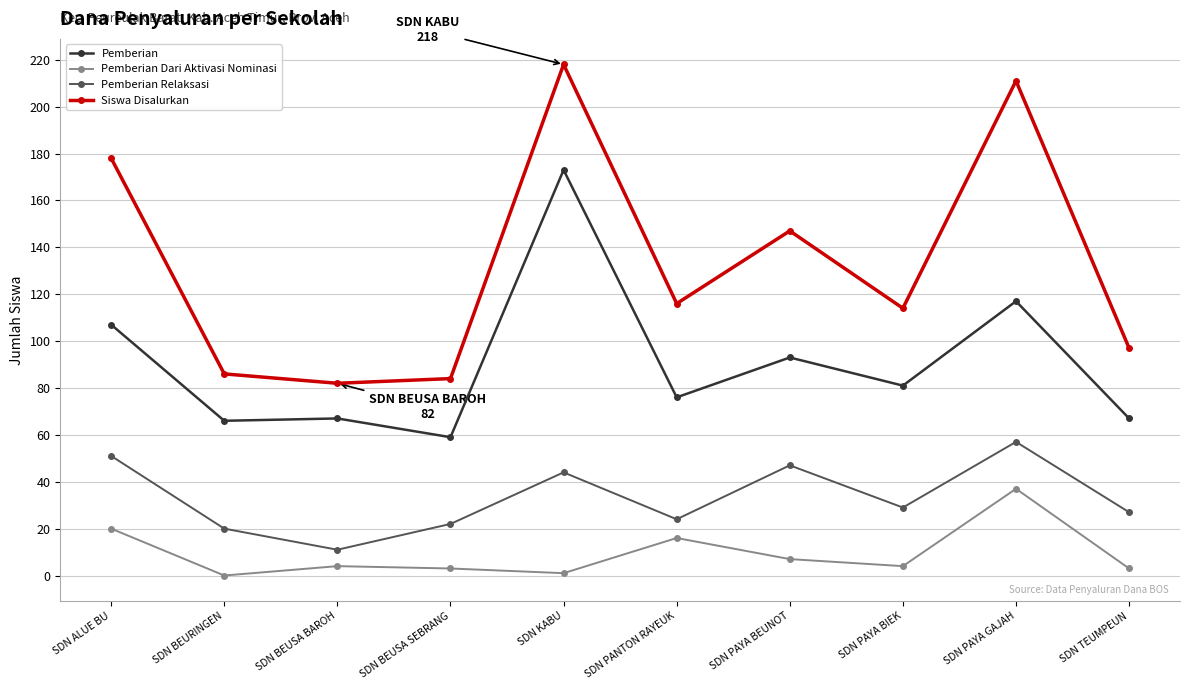

True or false: Pemberian and Pemberian Relaksasi intersect in this chart.

False